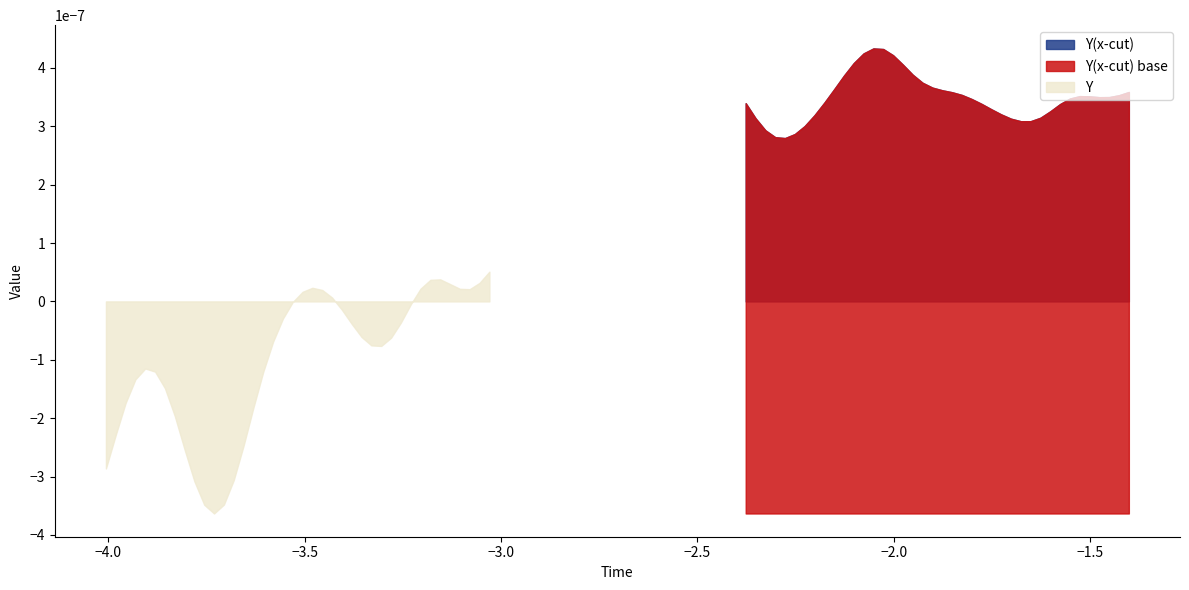

Which series has the largest range (max minus min)?

Y